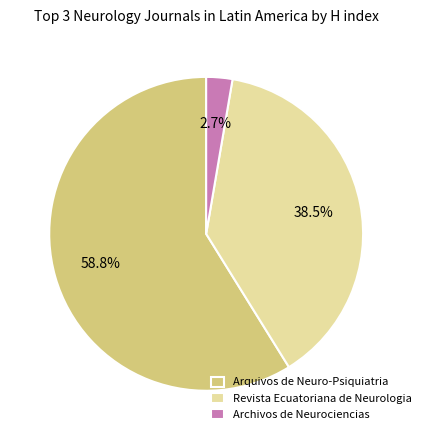

The Revista Ecuatoriana de Neurologia slice represents 53% of the pie. True or false?

False